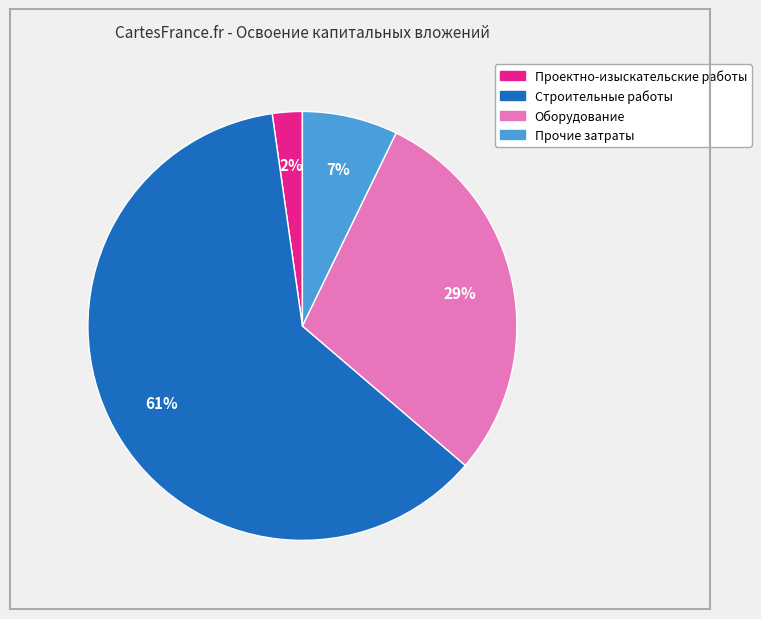

Is there a majority slice in this chart?

Yes